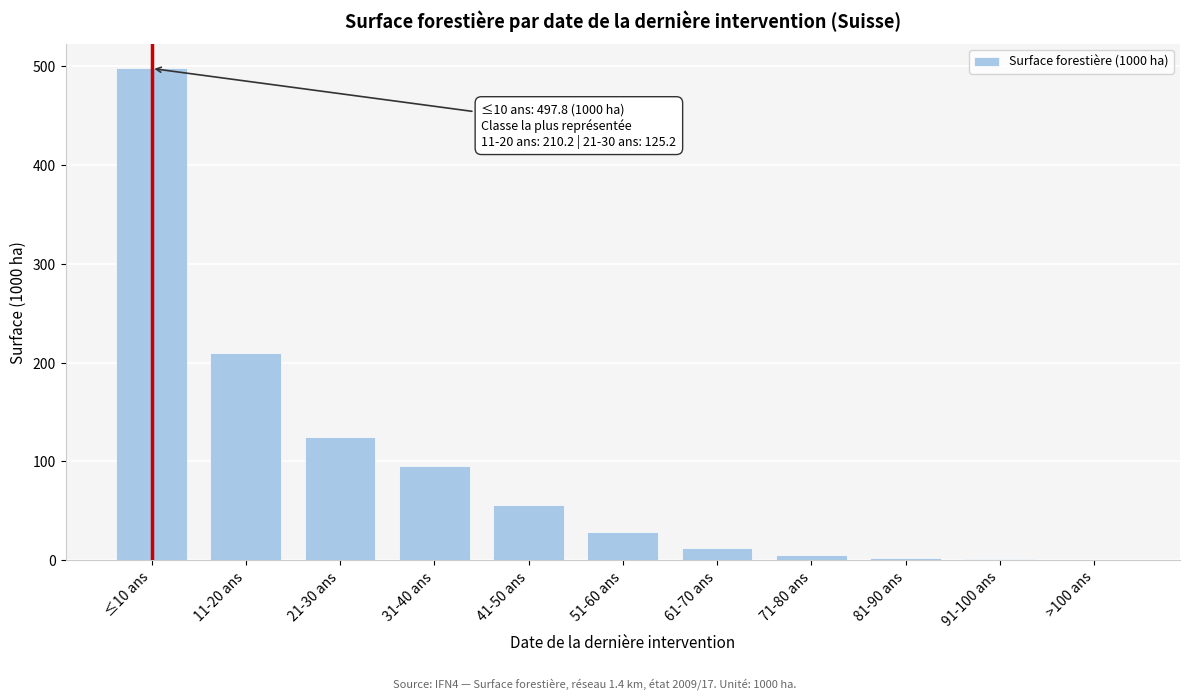

Where is the data nearest to the value 249?

11-20 ans